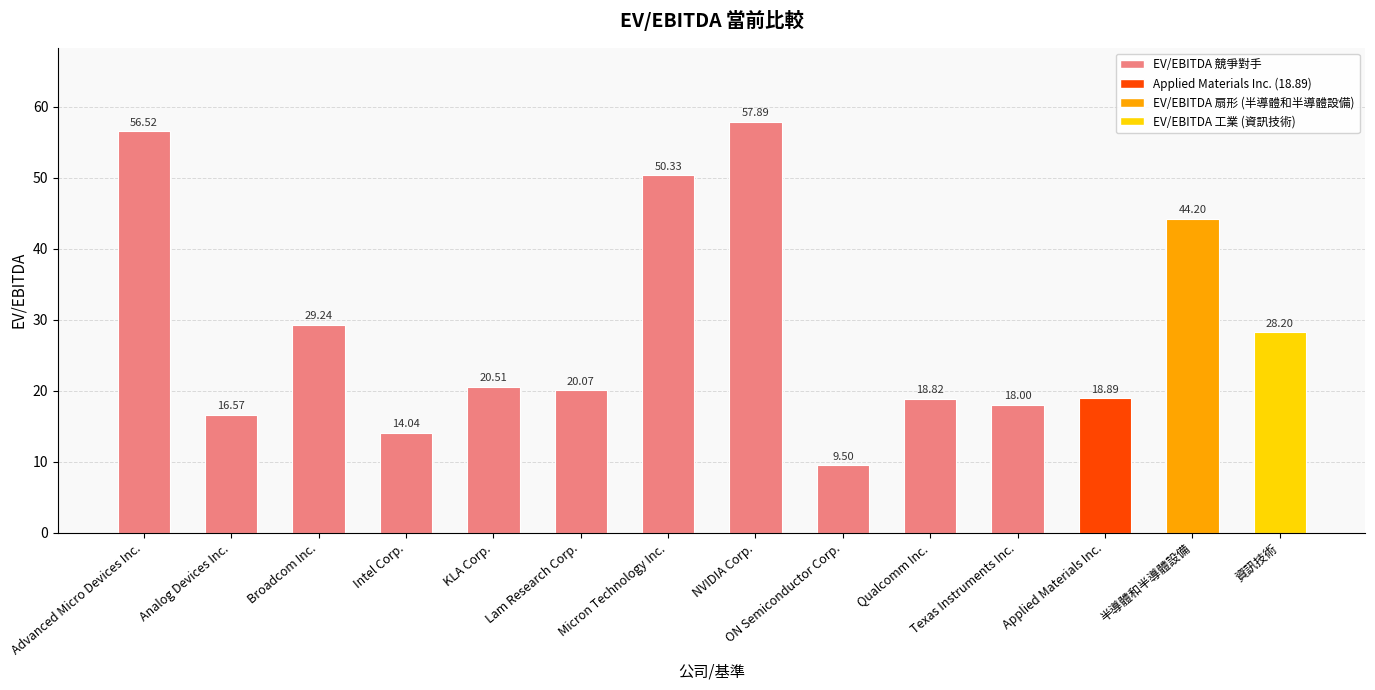

What is the average value?

28.8